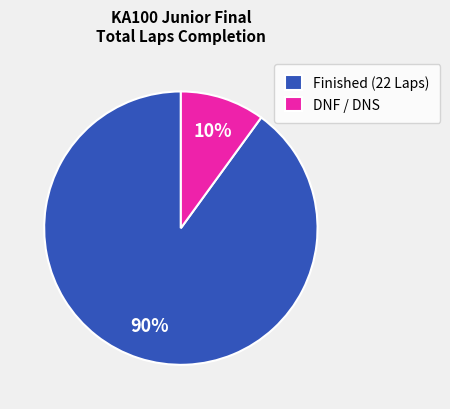

What percentage is the Finished (22 Laps) slice, to the nearest percent?

90%